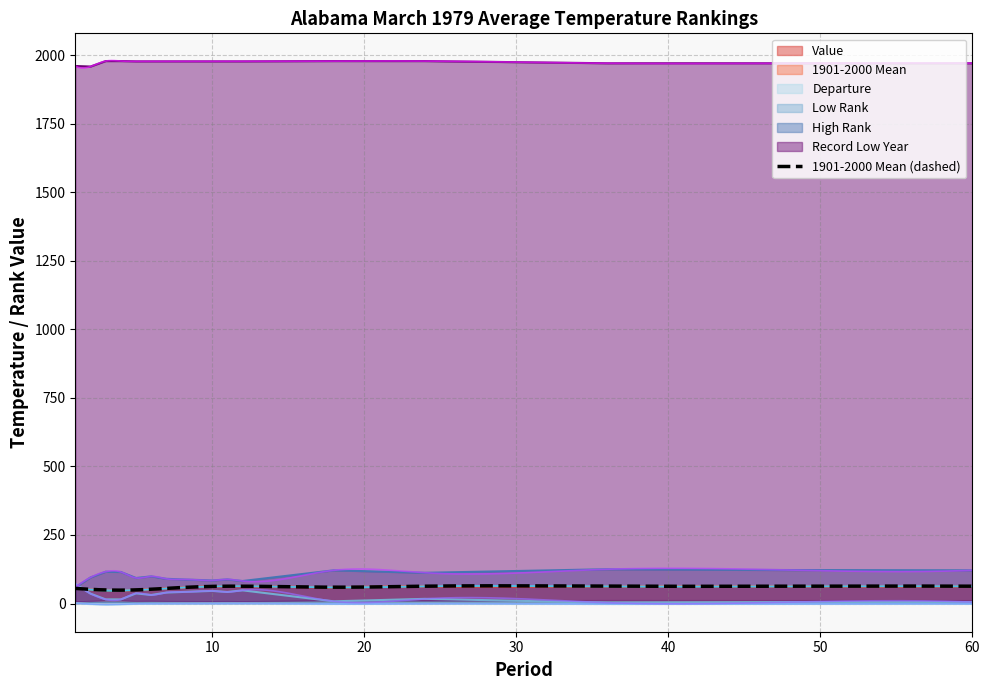

True or false: Departure and Record Low Year intersect in this chart.

False